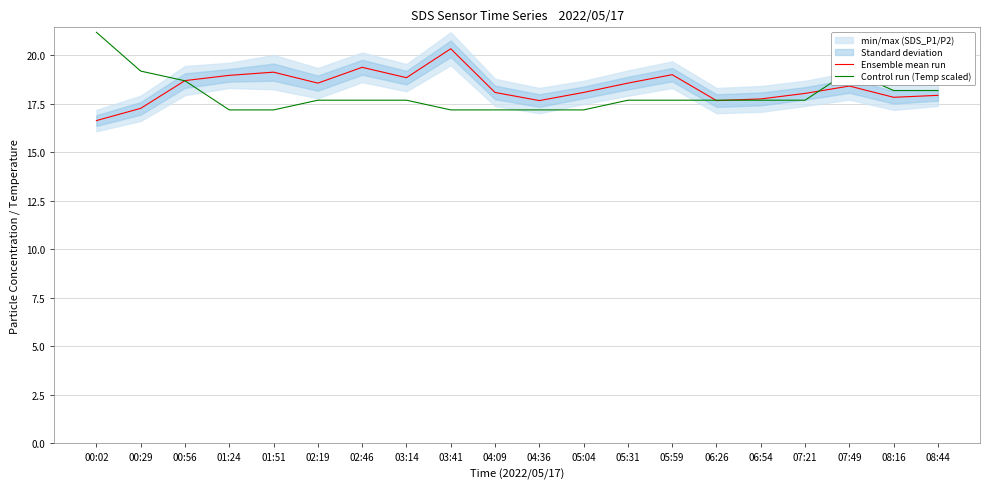

What is the difference between the highest and lowest values at 05:31?

0.9